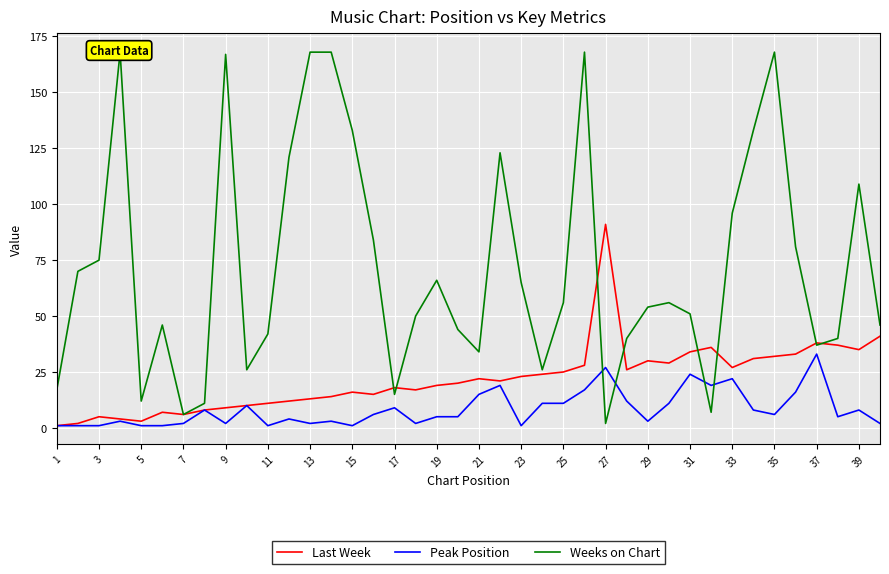

List the series in order of their overall mean, highest first.

Weeks on Chart, Last Week, Peak Position